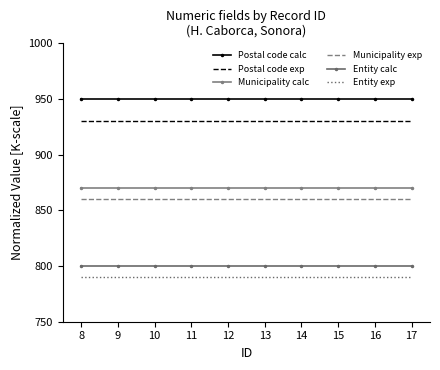

Rank the categories by Postal code exp value from lowest to highest.

8, 9, 10, 11, 12, 13, 14, 15, 16, 17